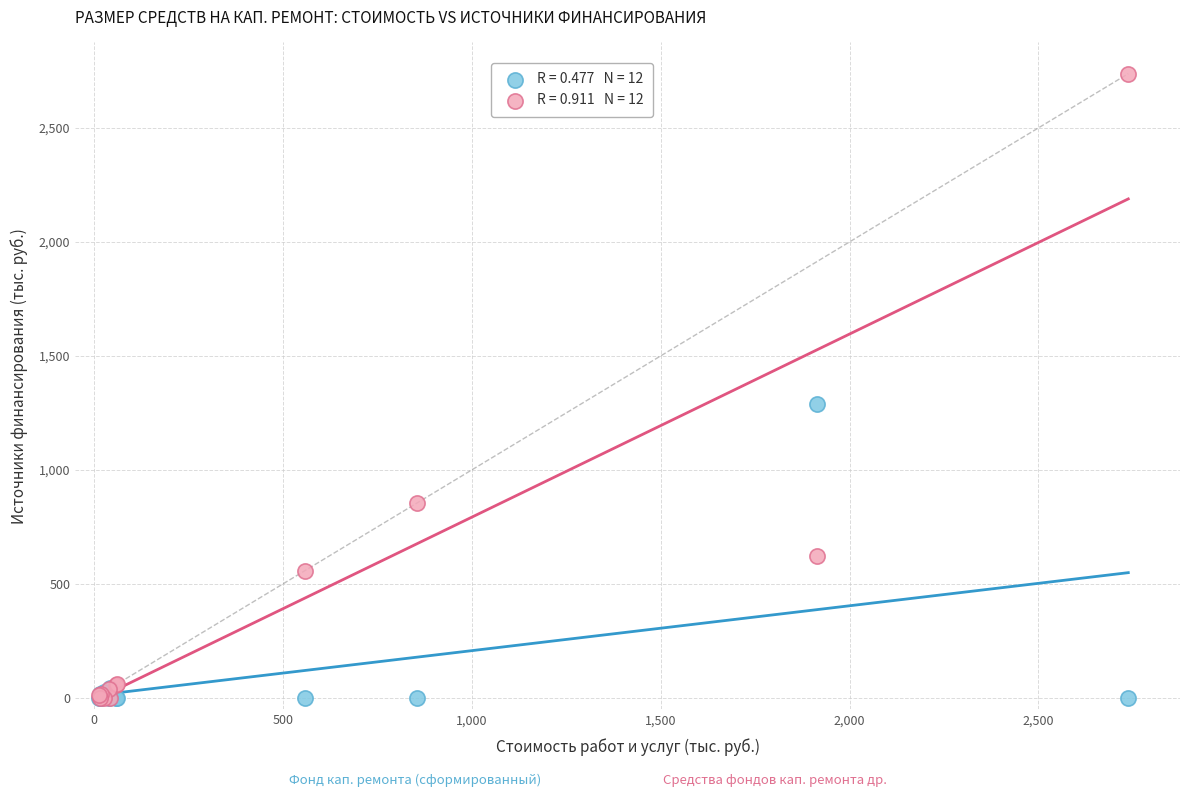

Across all series, what Y value is closest to 1368?

1289.4